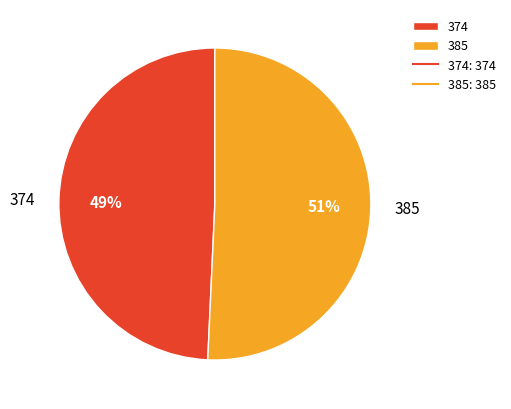

Which category has the smallest portion of the pie?

374